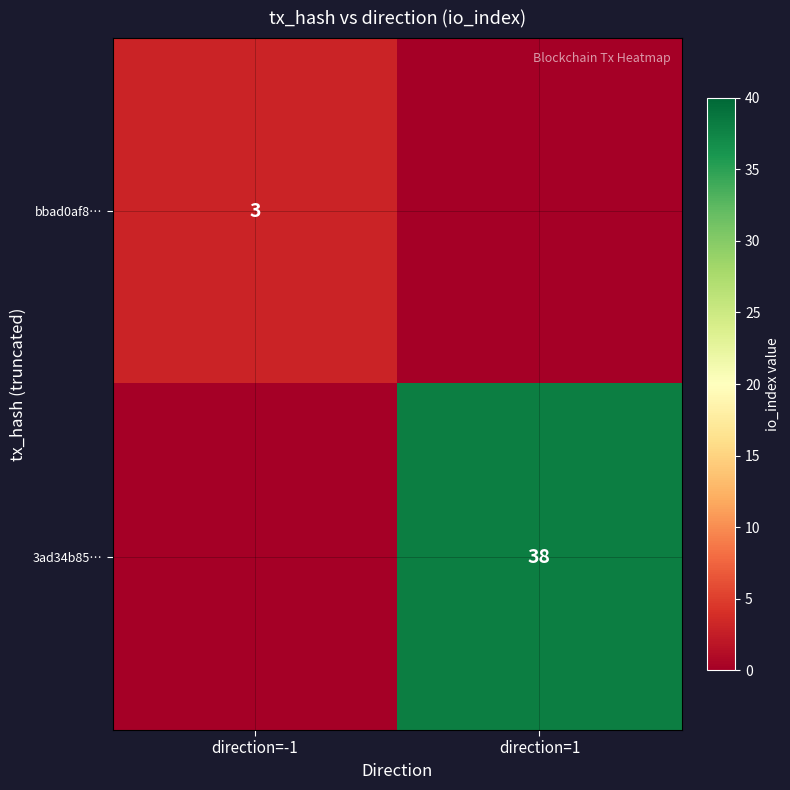

At which category is the sum across all series the highest?

direction=1